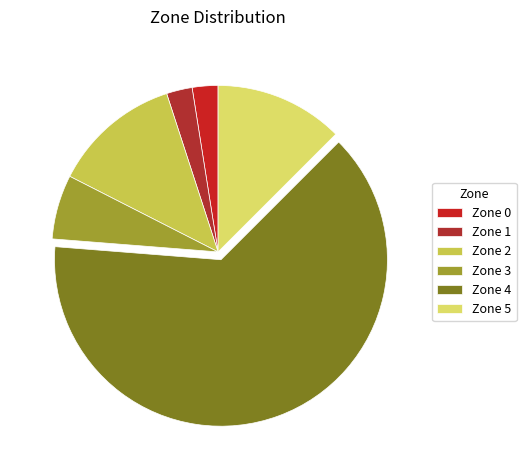

How many slices are in this pie chart?

6